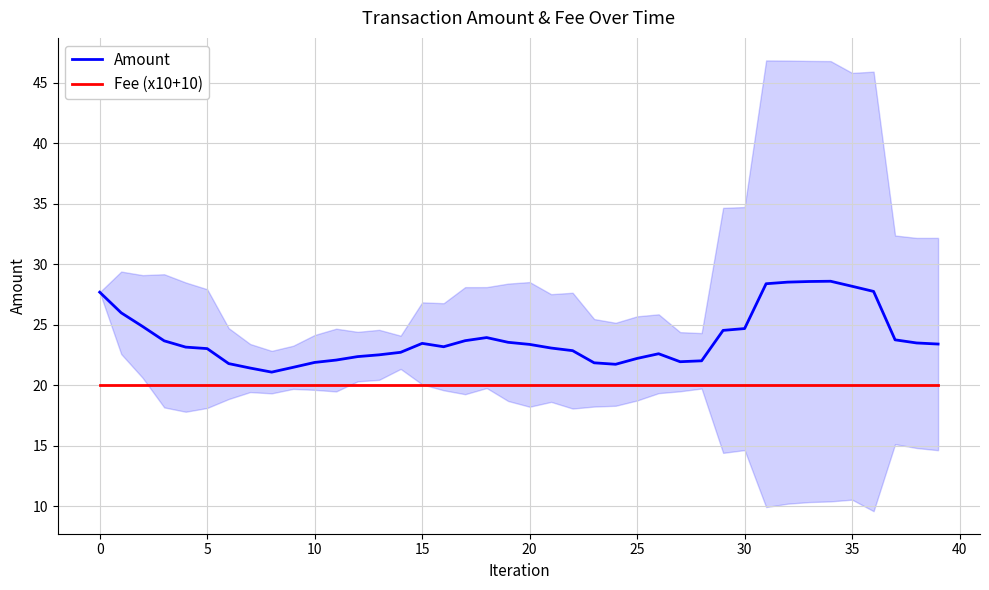

Where does the Amount series first go above 23?

0